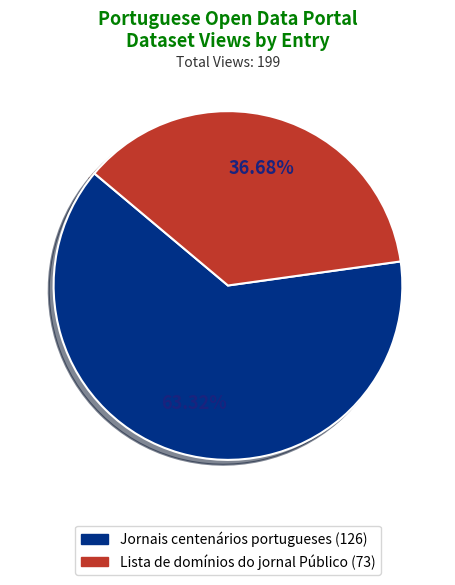

How much of the chart is everything except Jornais centenários portugueses?

36.7%